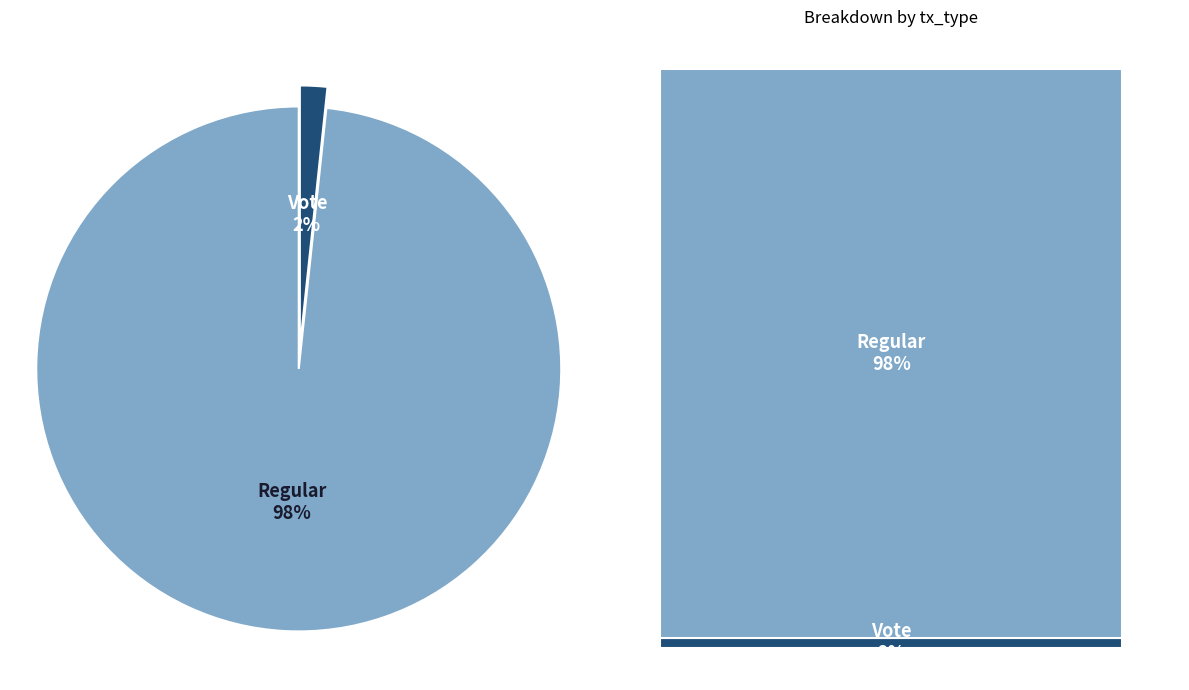

Rank the categories by value from lowest to highest.

Vote, Regular